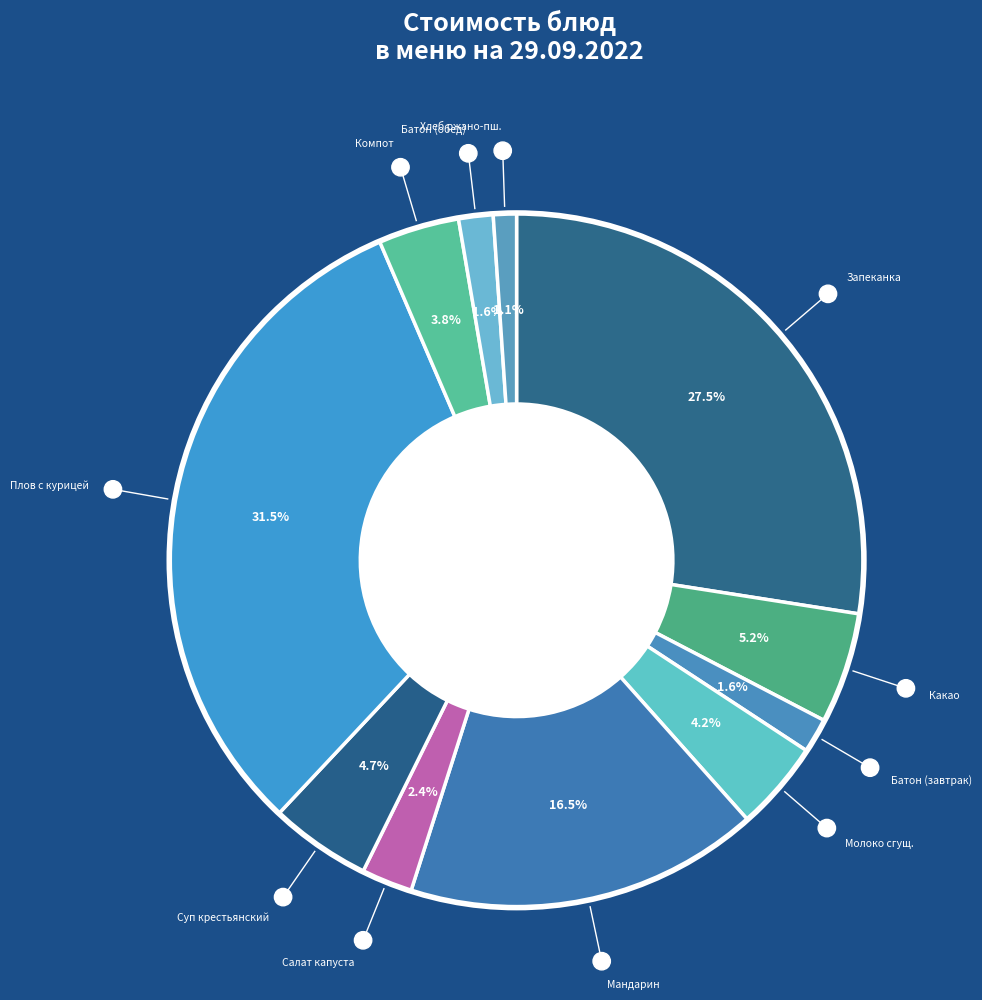

What percentage is NOT represented by Молоко сгущ.?

95.8%